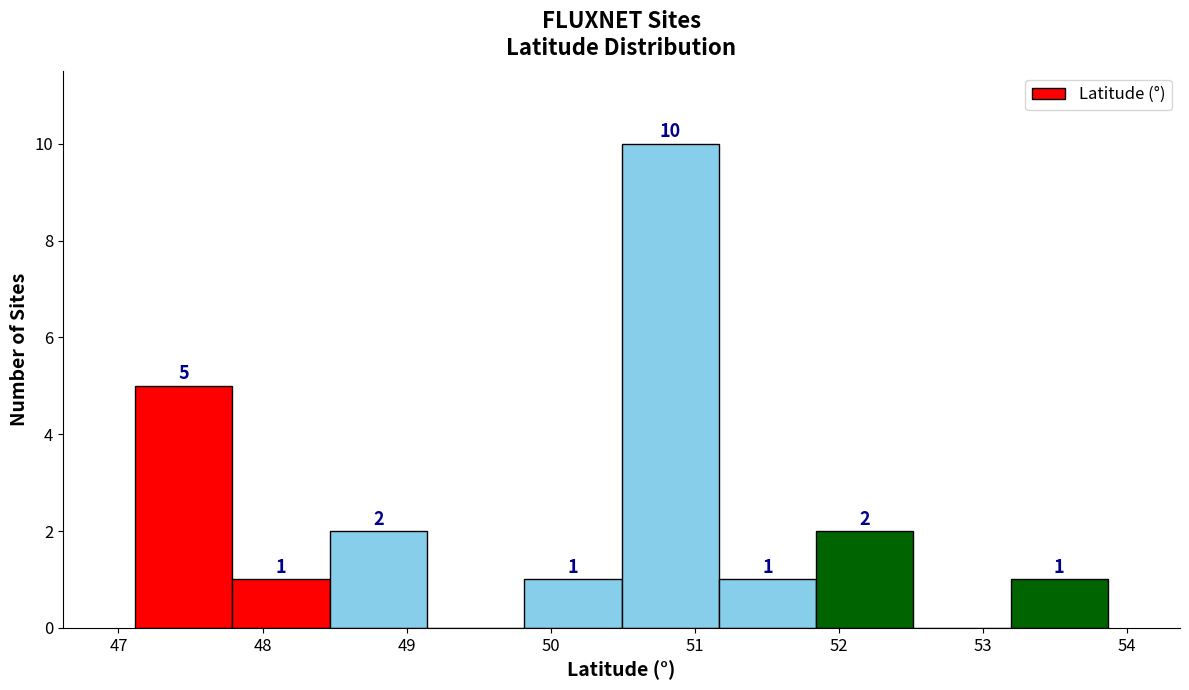

Which range on the x-axis has the tallest bar?

50.5 to 51.2